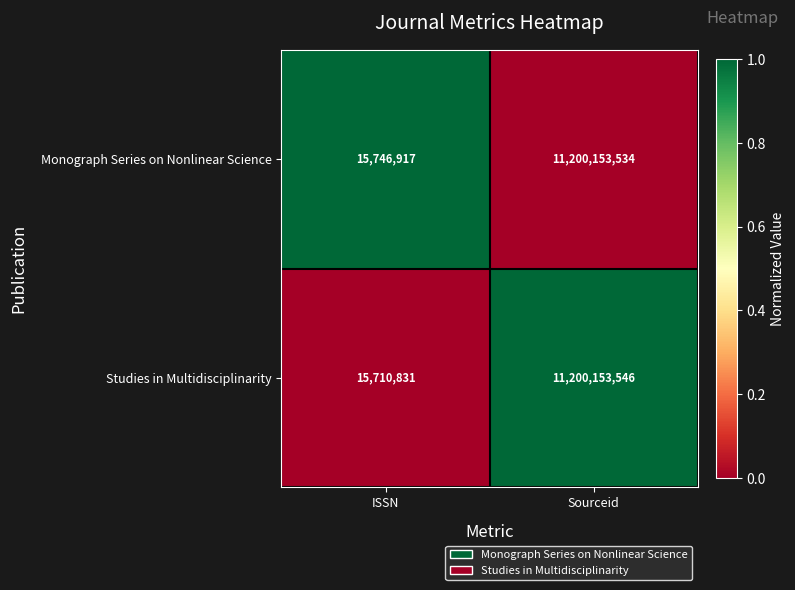

Reading right to left, list all the values displayed in this chart.

Monograph Series on Nonlinear Science: 11200153534	15746917
Studies in Multidisciplinarity: 11200153546	15710831